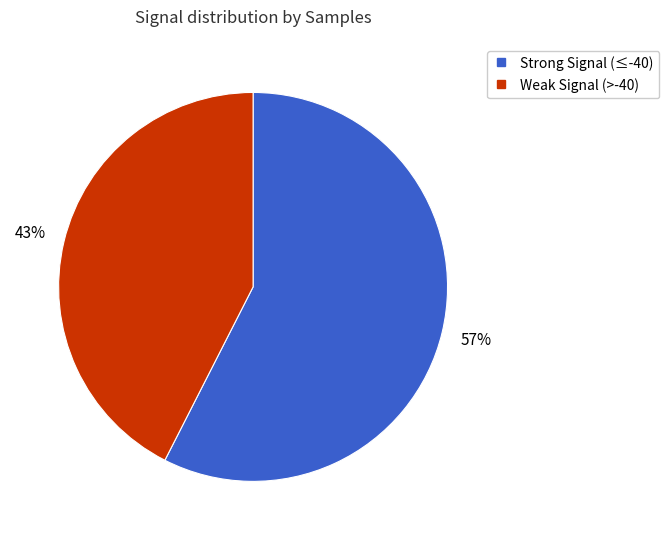

Does any single category account for the majority?

Yes